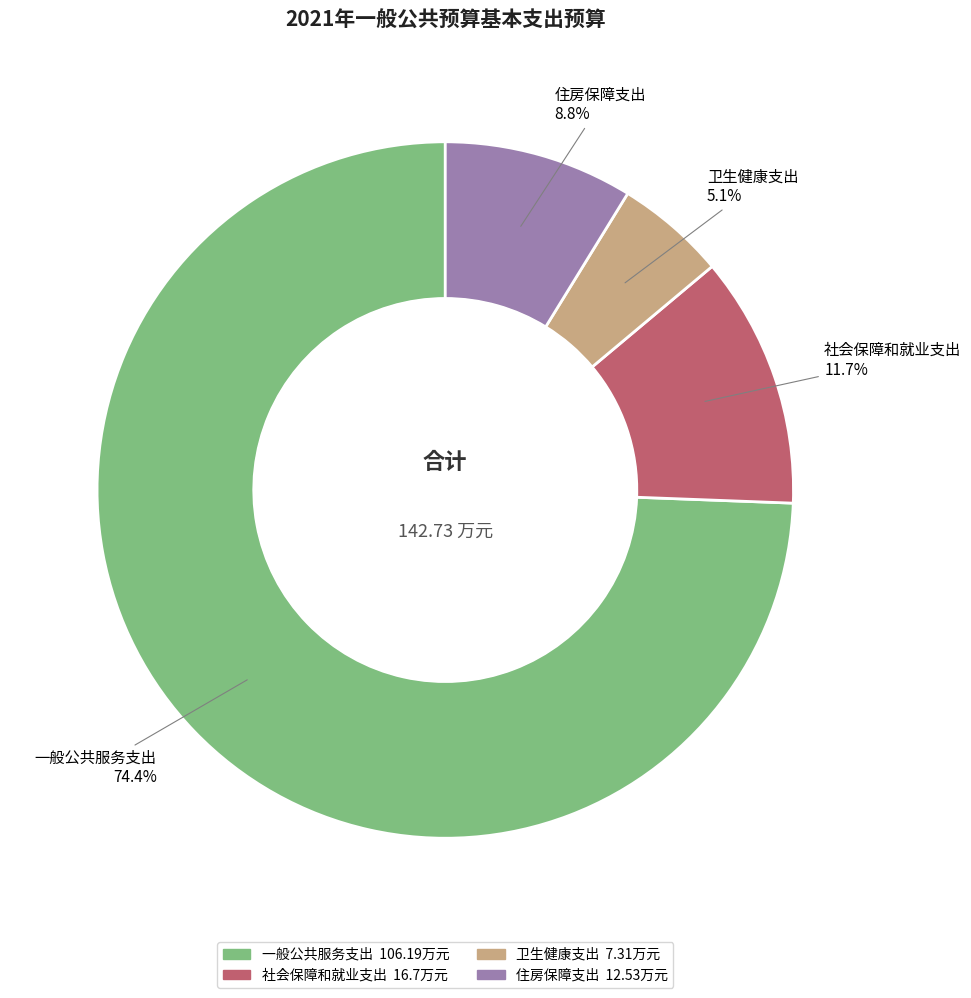

What is the smallest slice in the pie chart?

卫生健康支出